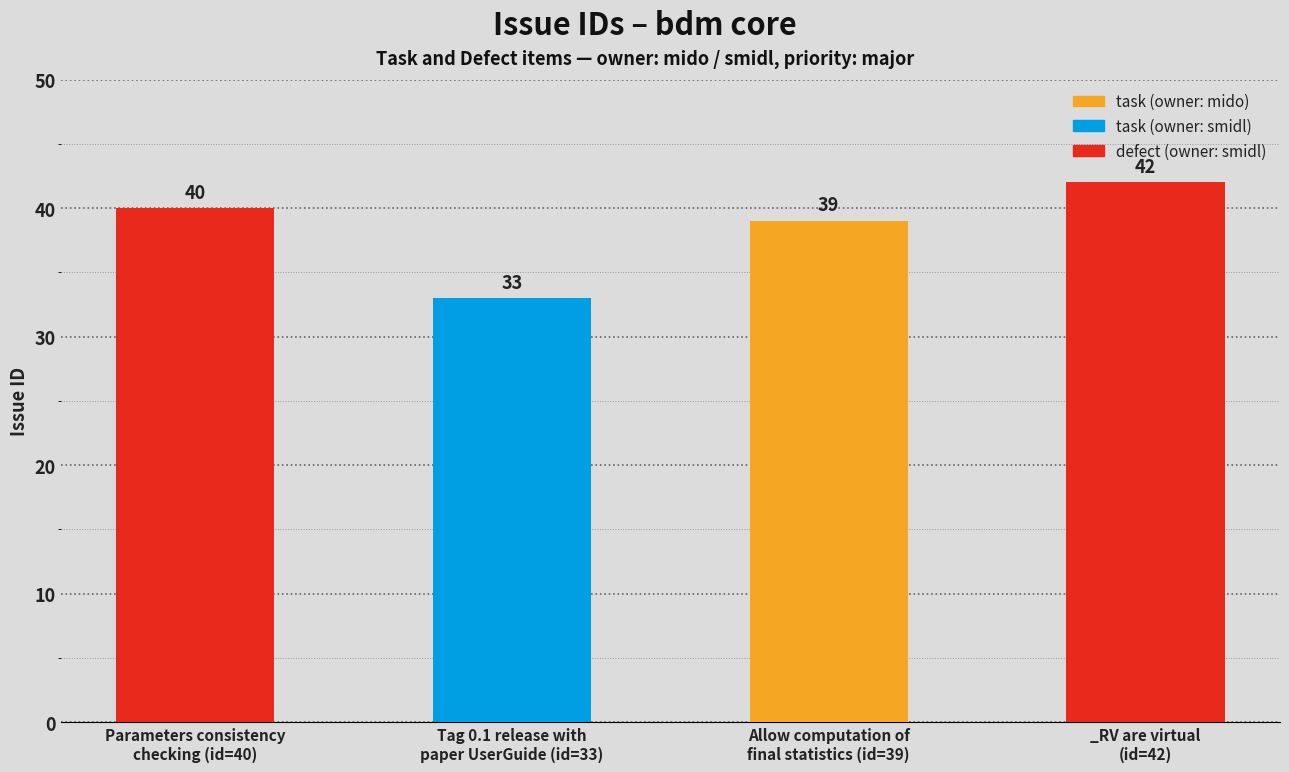

Reading left to right, extract all data points from this chart.

Parameters consistency
checking (id=40)=40	Tag 0.1 release with
paper UserGuide (id=33)=33	Allow computation of
final statistics (id=39)=39	_RV are virtual
(id=42)=42